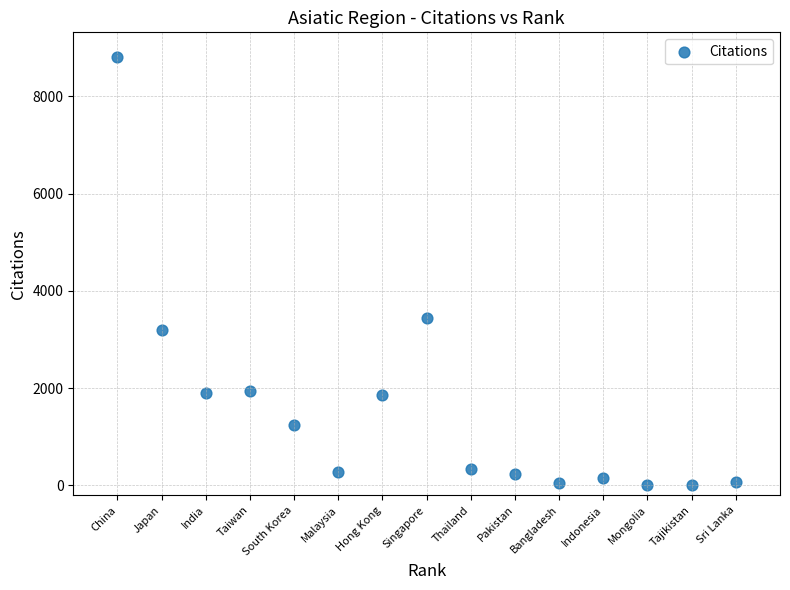

What Y value in the scatter plot is closest to 4408?

3438